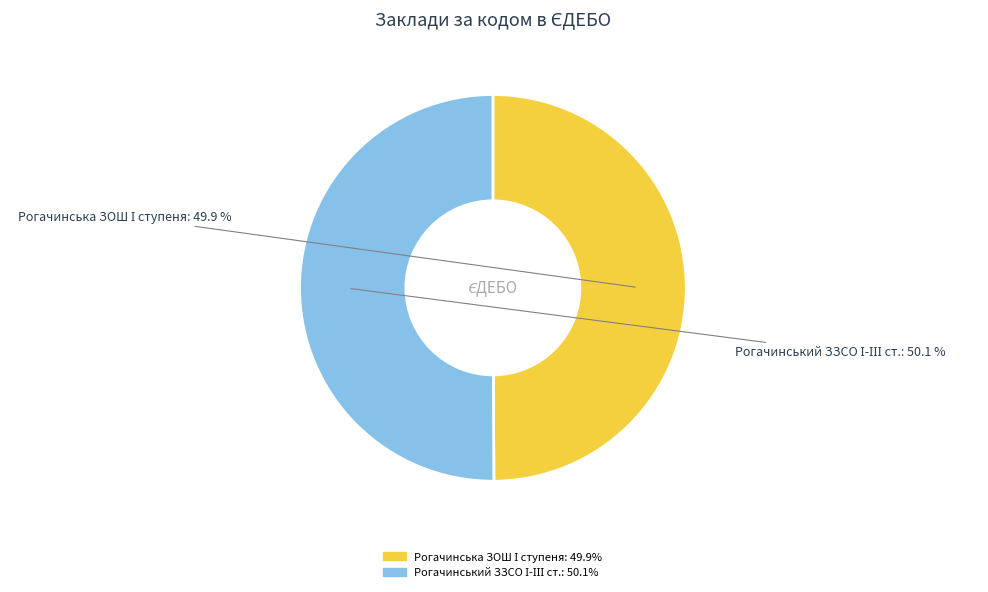

Is there a majority slice in this chart?

Yes